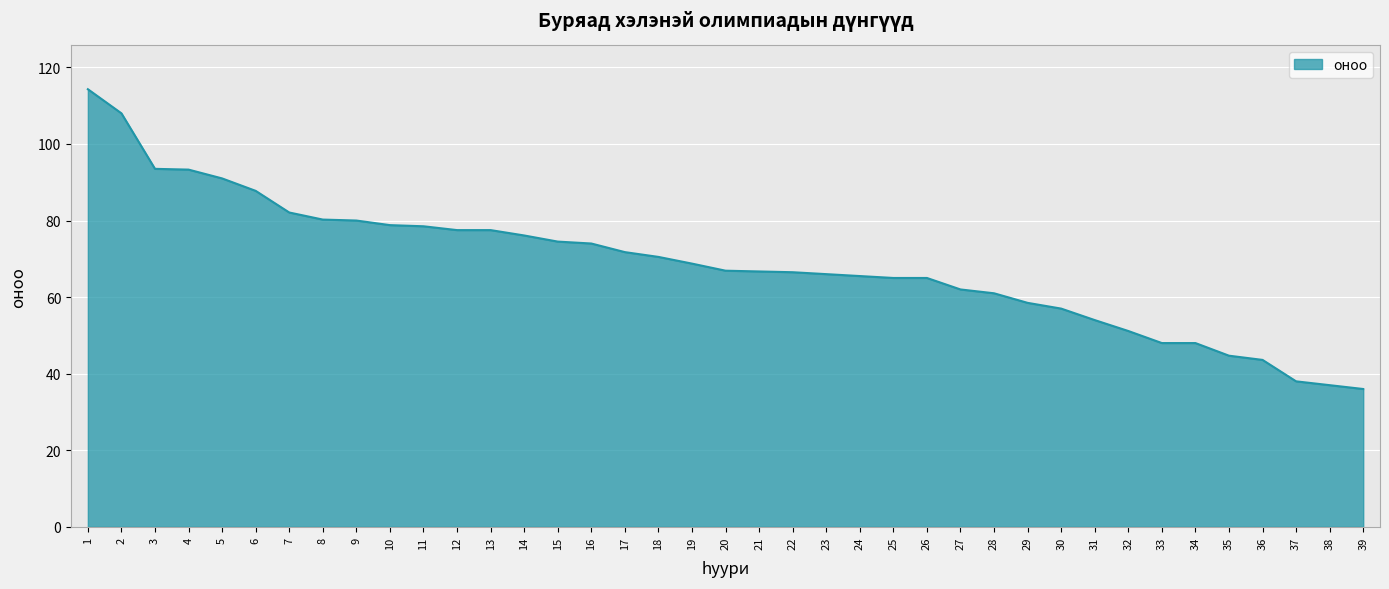

Approximately how many times larger is the value at 15 compared to 17?

1.0